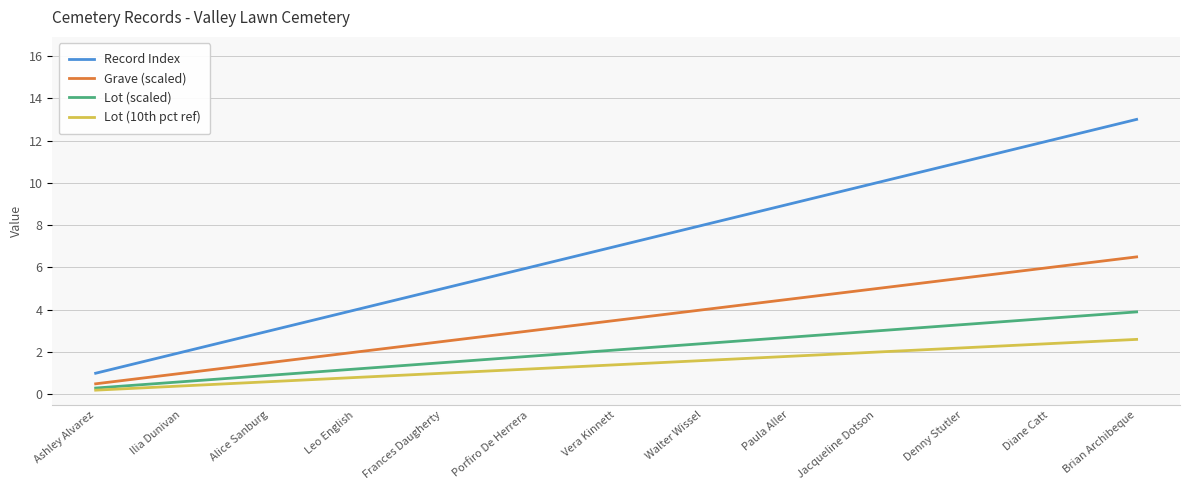

The value of Record Index at Porfiro De Herrera is 3.0. True or false?

False